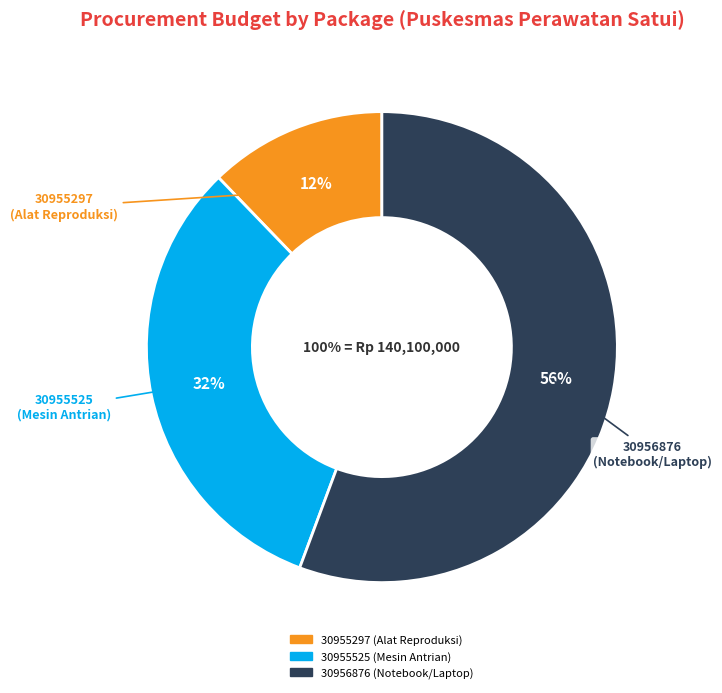

Which category accounts for the majority?

30956876 (Notebook/Laptop)